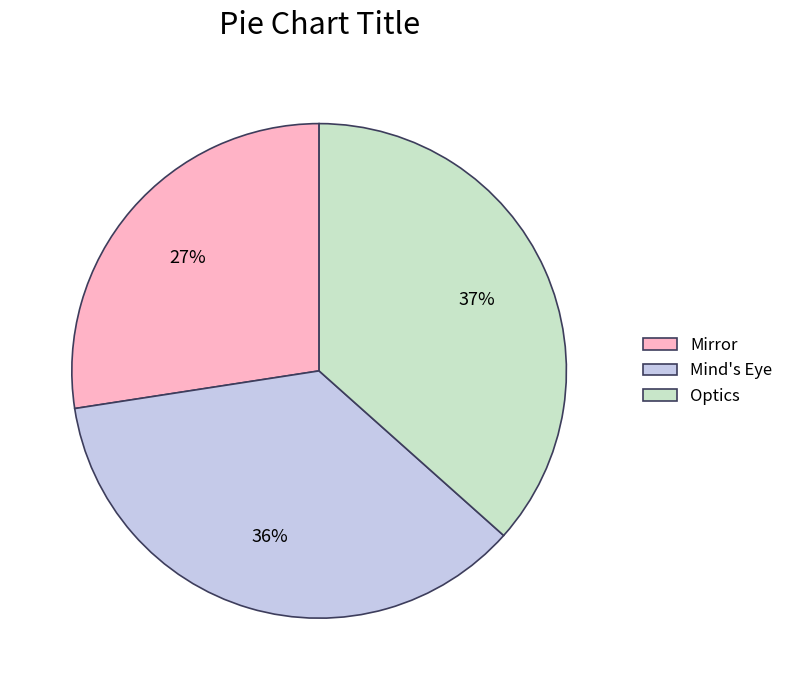

Which category has the smallest portion of the pie?

Mirror